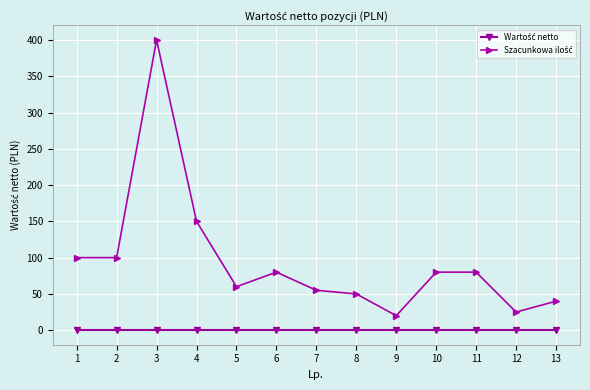

What is the spread (max minus min) of values at 5?

60